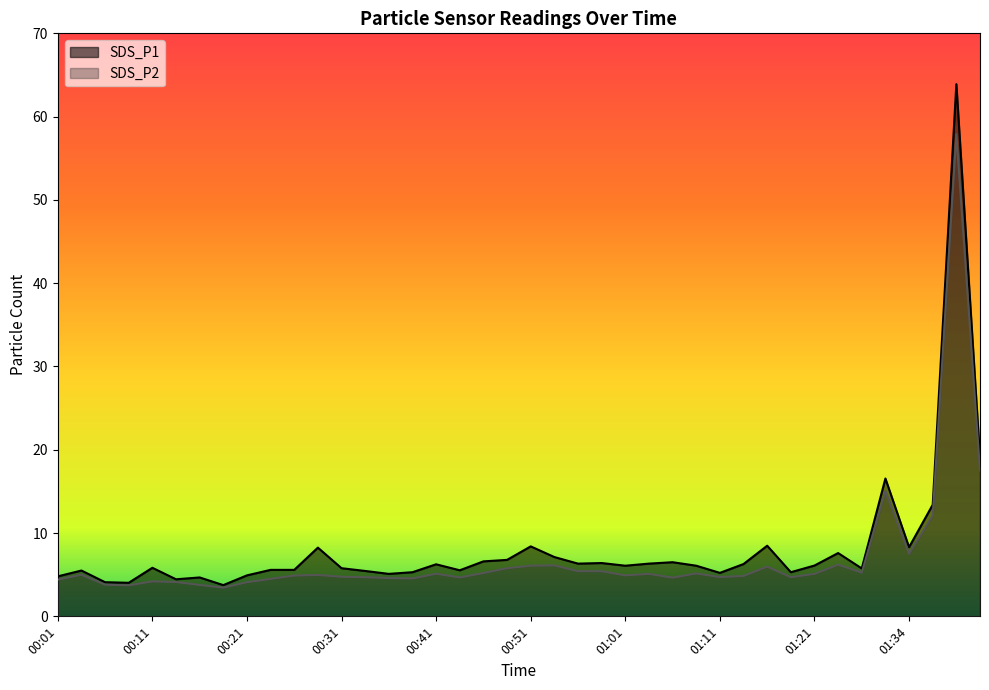

True or false: SDS_P2 and SDS_P1 intersect in this chart.

False